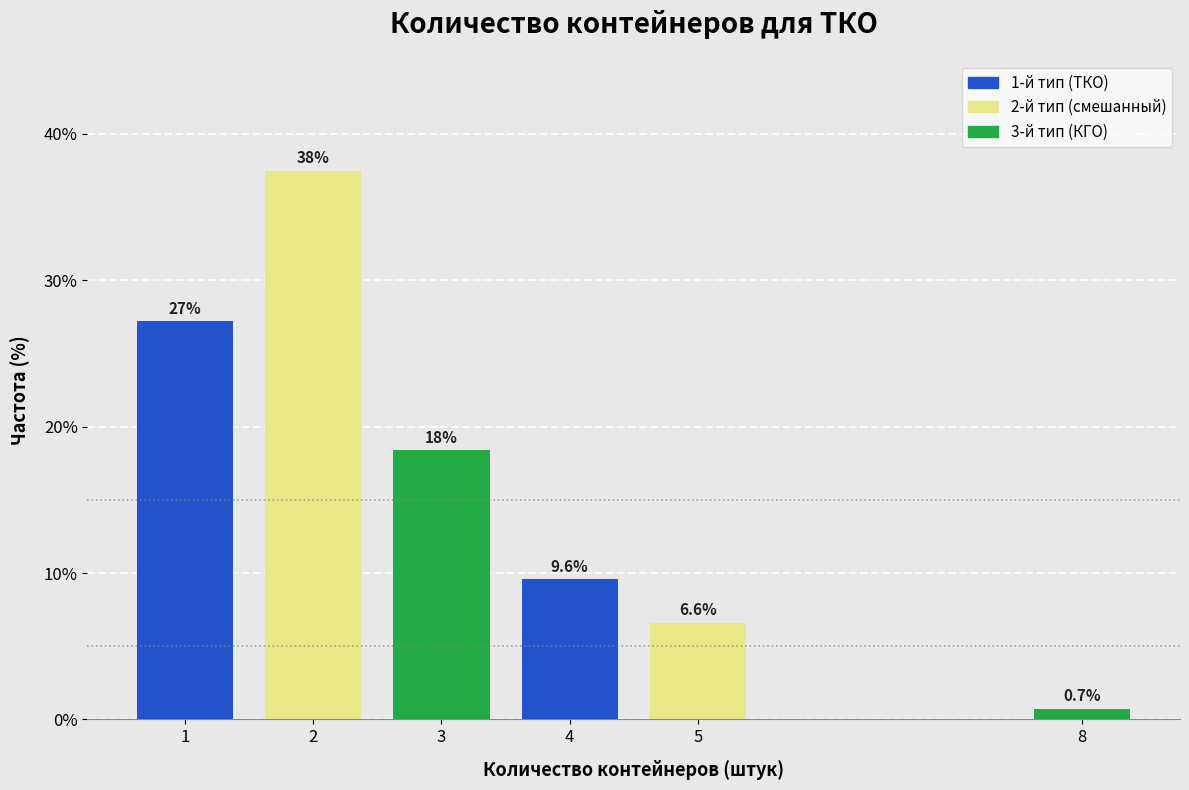

Reading right to left, transcribe all the data shown in this chart.

0.7	6.6	9.6	18.4	37.5	27.2